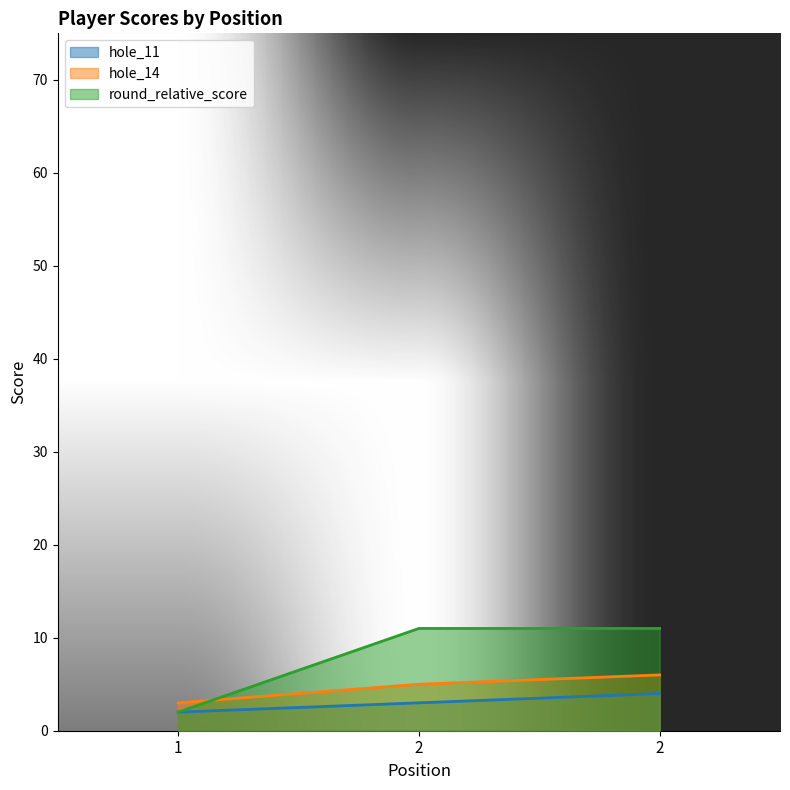

What is the total value across all series at 1?

7